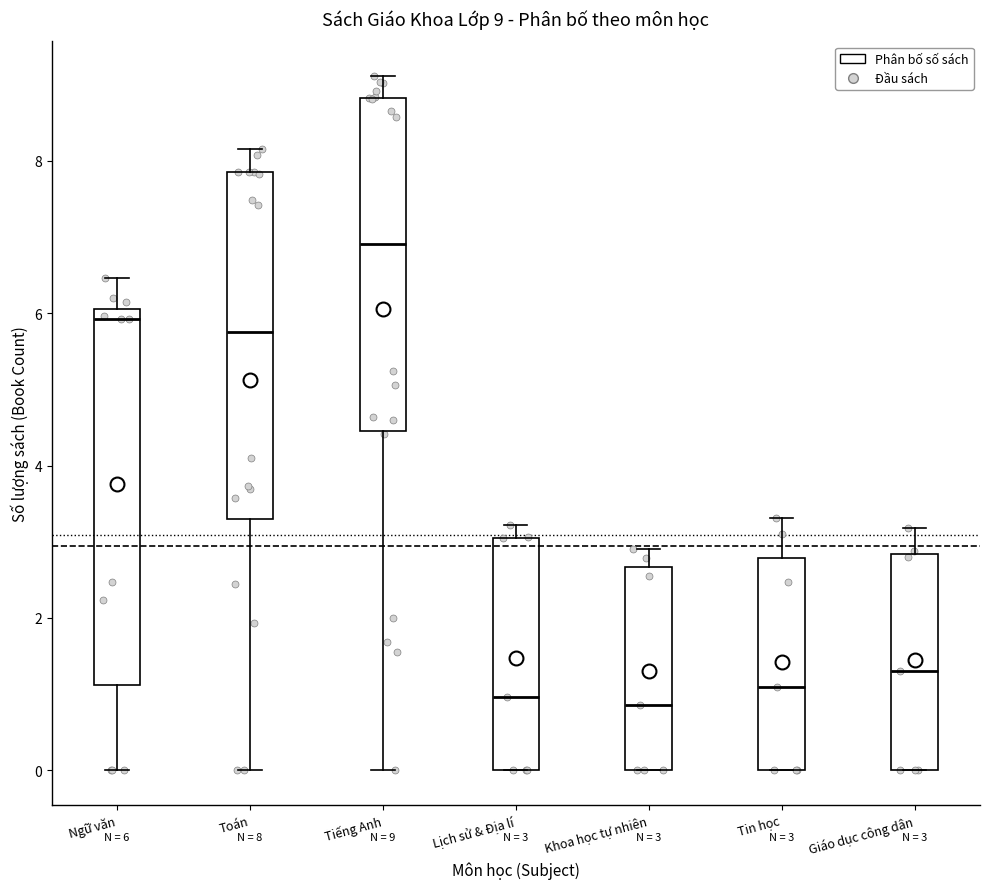

Which box's median line is the highest?

Tiếng Anh